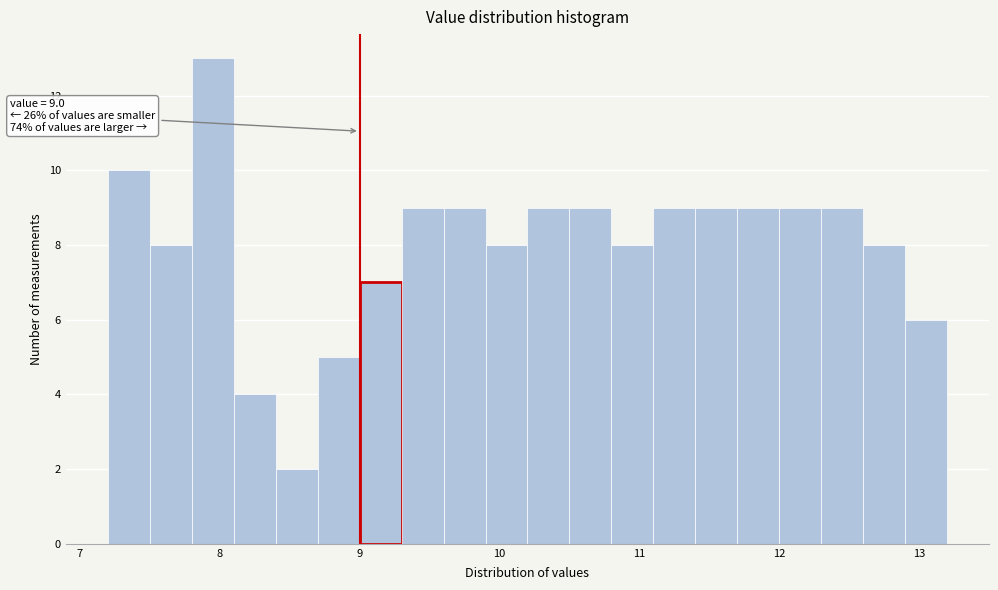

Around what value on the x-axis is the tallest bar? Give the approximate position of its centre, as read against the axis.

8.0